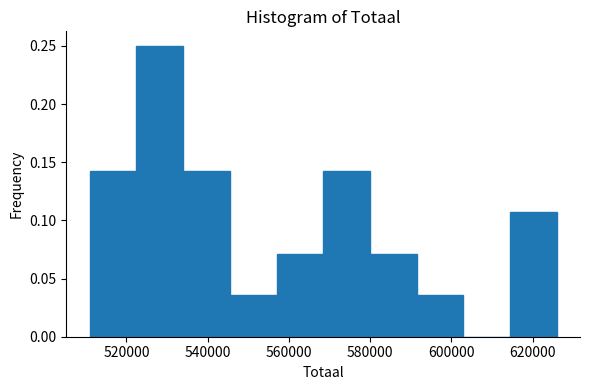

Over which range of the x-axis is the bar tallest?

522000 to 534000